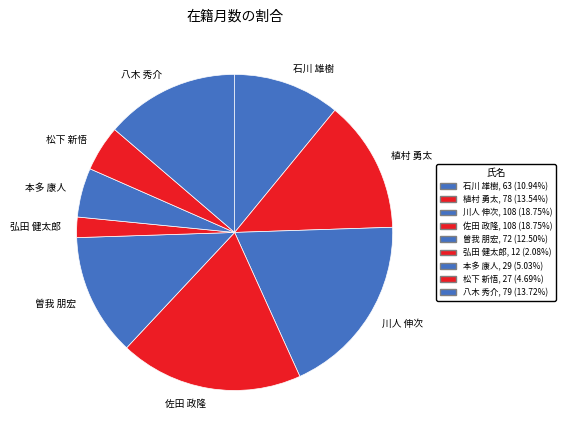

What is the ratio of the value at 川人 伸次 to the value at 植村 勇太?

1.4